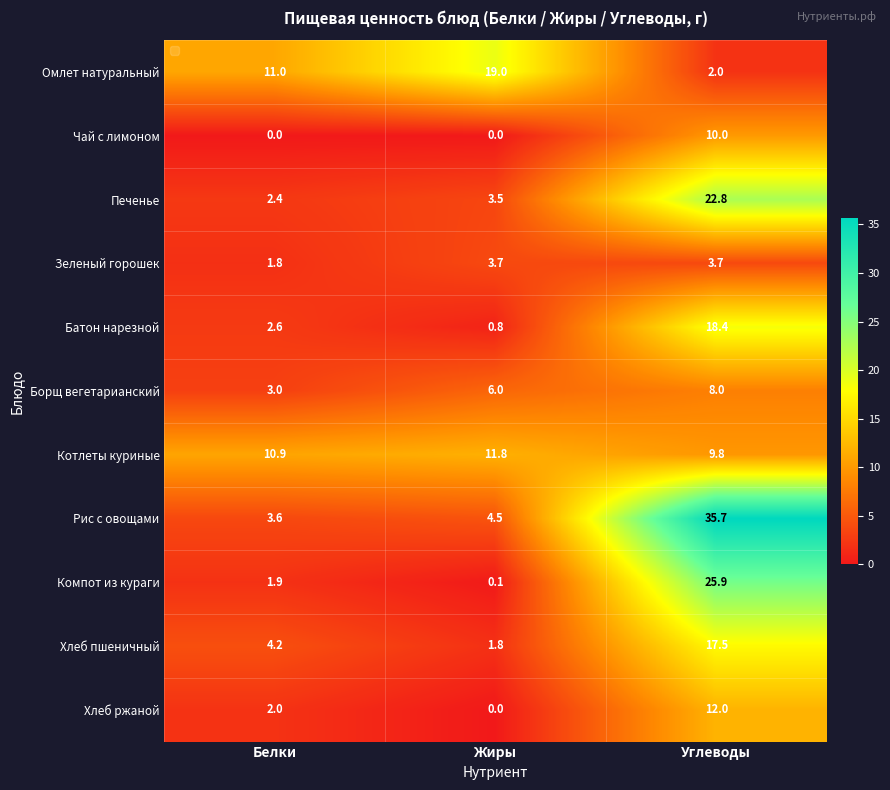

What is the maximum value shown in the chart?

35.7